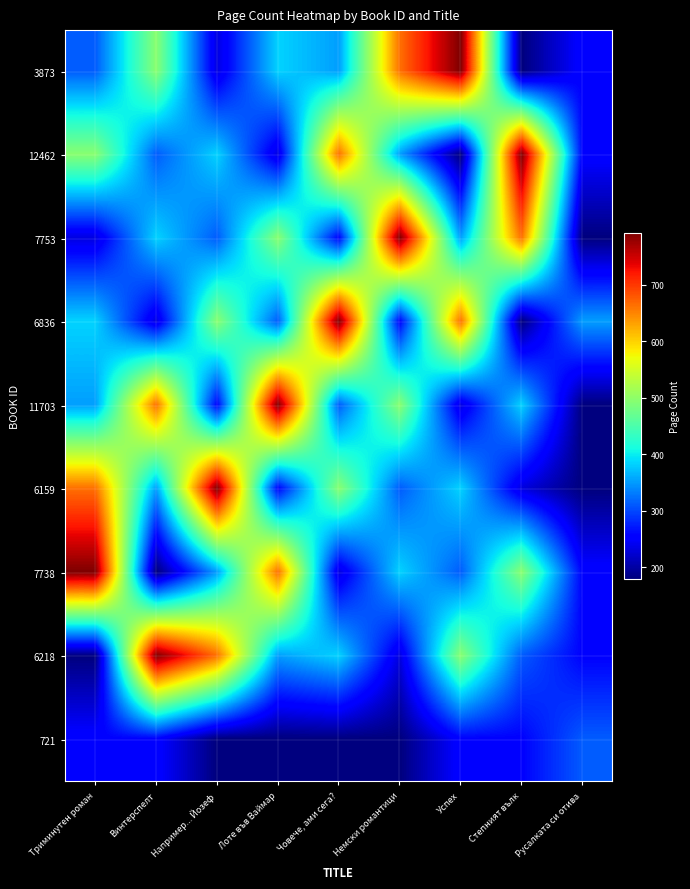

Which label corresponds to the smallest value in the chart?

Степният вълк